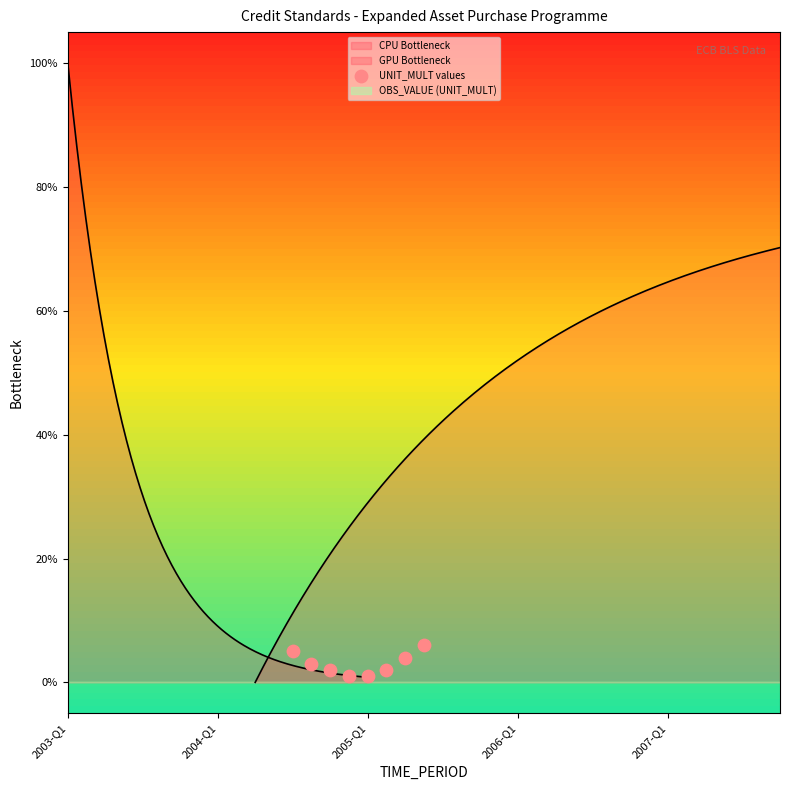

Between 2004-Q1 and 2005-Q1, which is larger?

2004-Q1